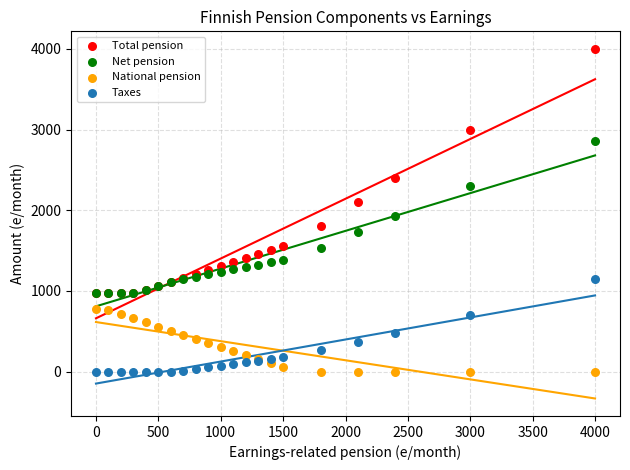

In the Total pension series, what Y value is closest to 2488?

2400.0